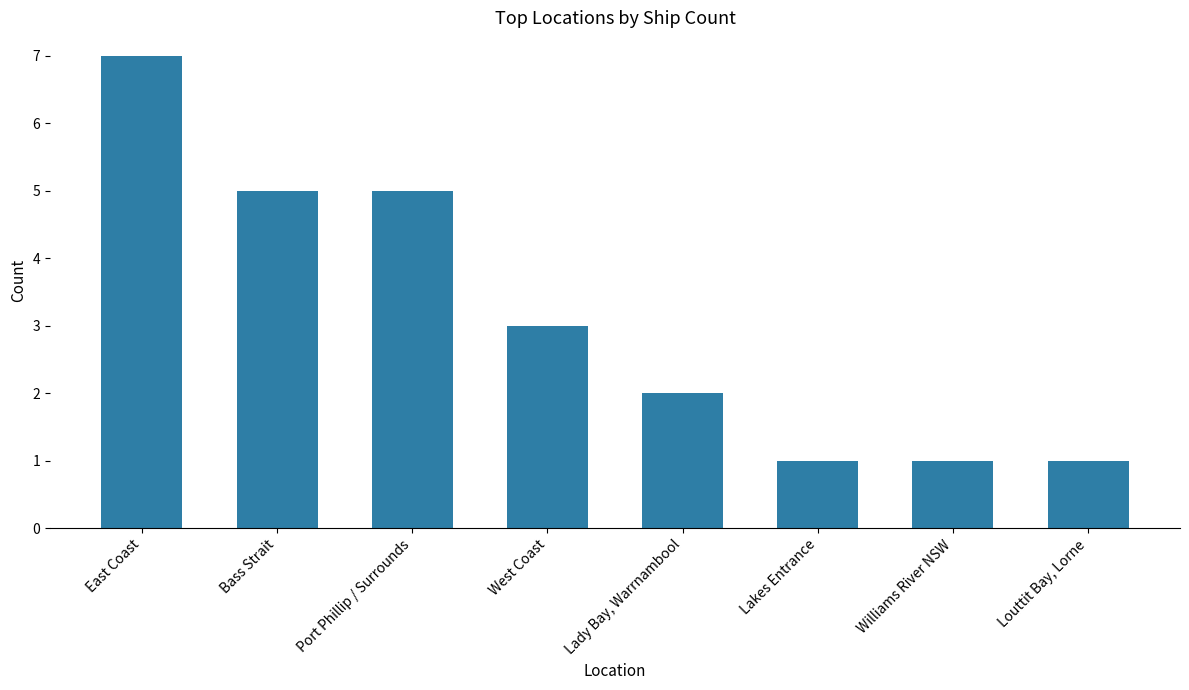

Between Lakes Entrance and West Coast, which is larger?

West Coast